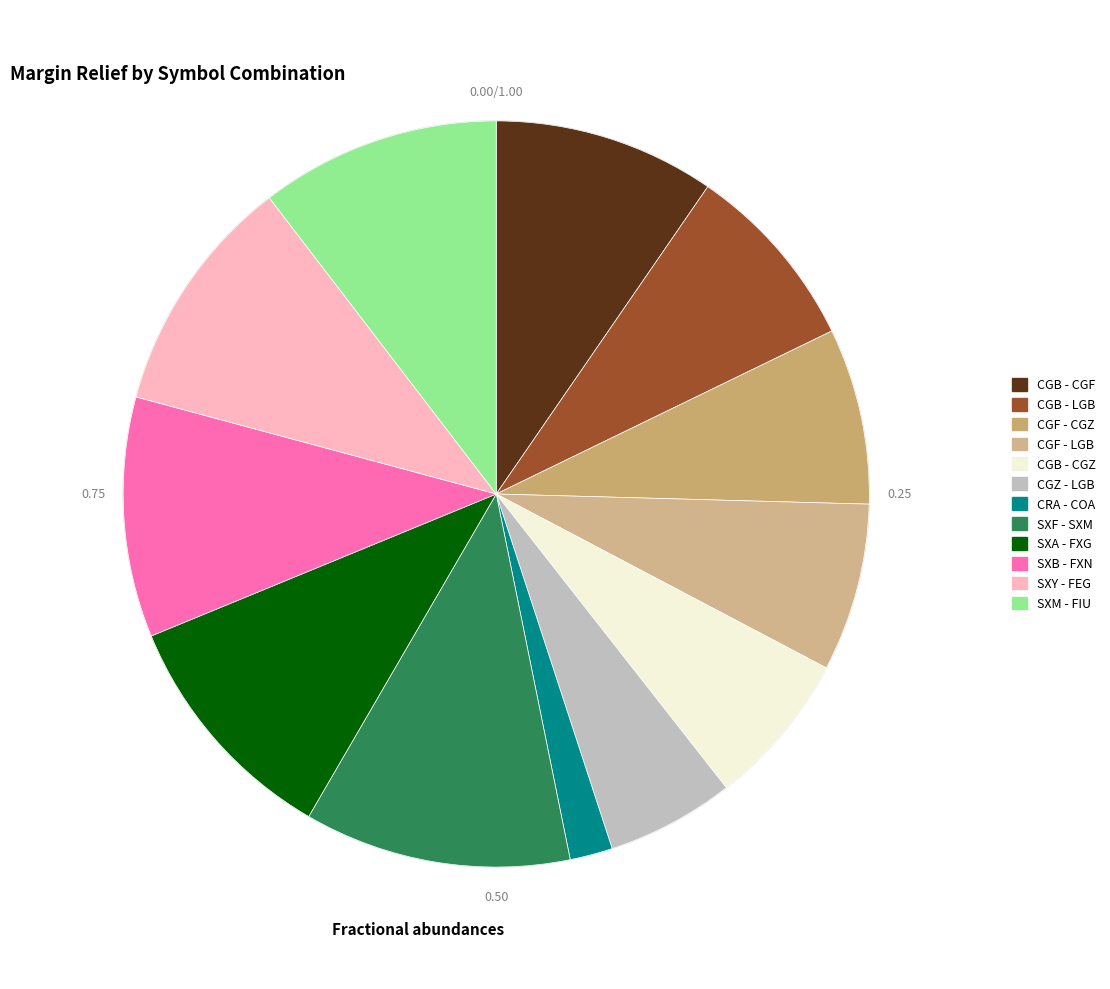

Does any single category account for the majority?

No